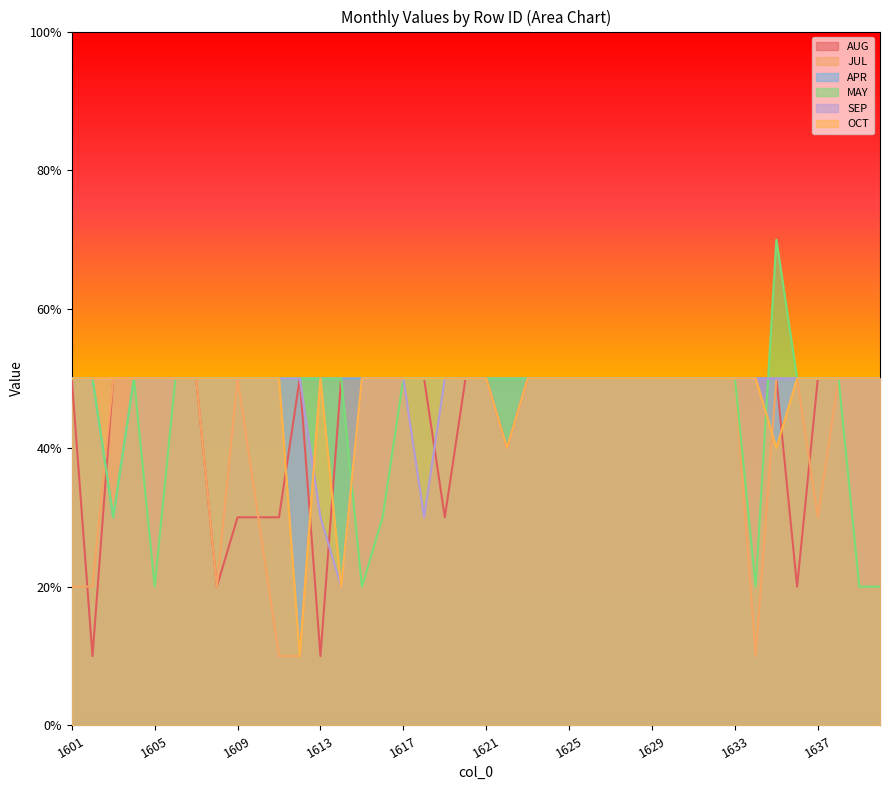

Which series changed the most between 1611 and 1631?

JUL